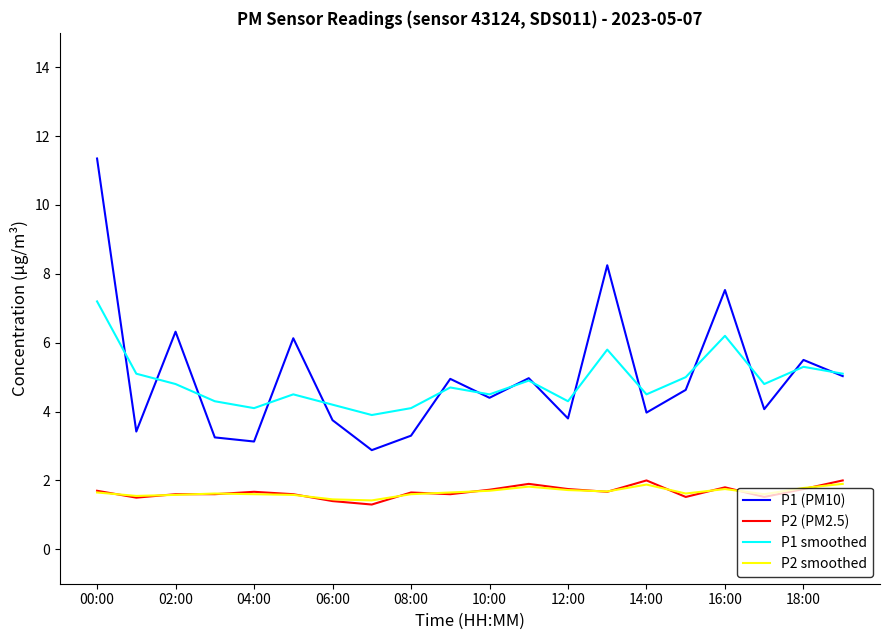

What is the difference between the maximum and minimum values in the P2 (PM2.5) series?

0.7